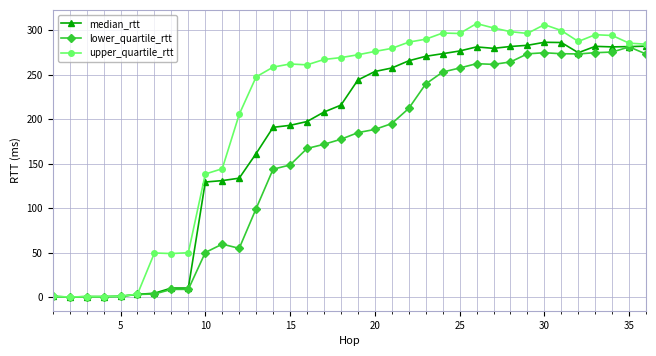

Which series has the widest spread of values?

upper_quartile_rtt